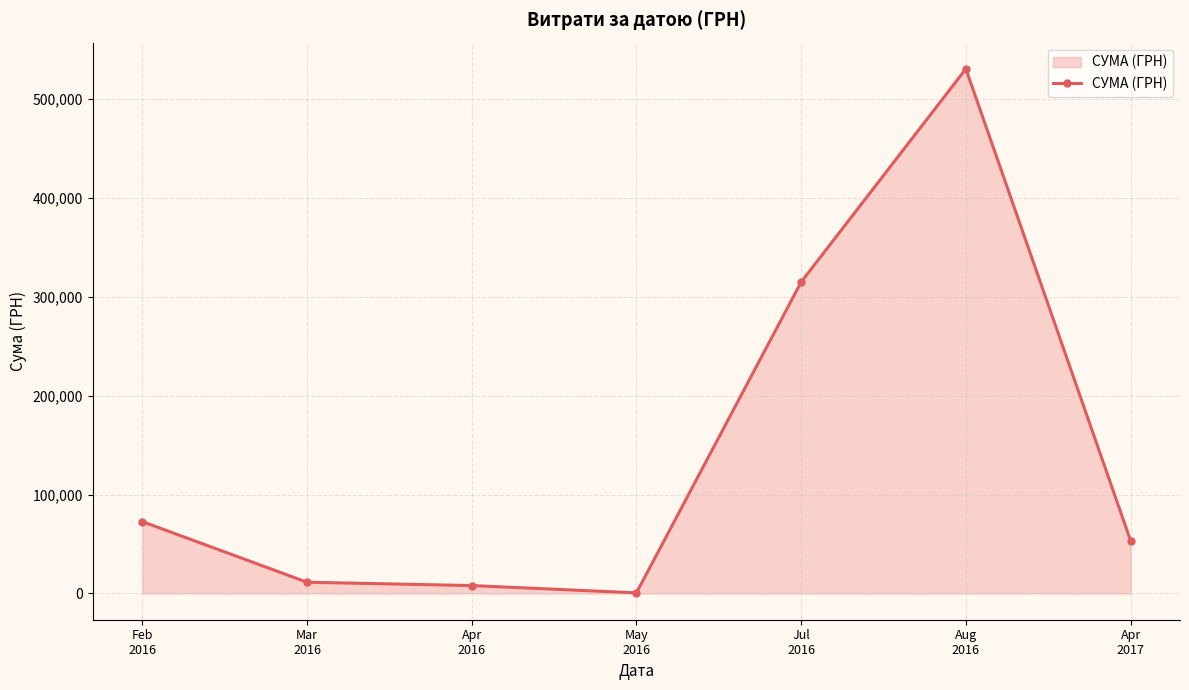

What is the value of the 7th point from the left?

53496.0